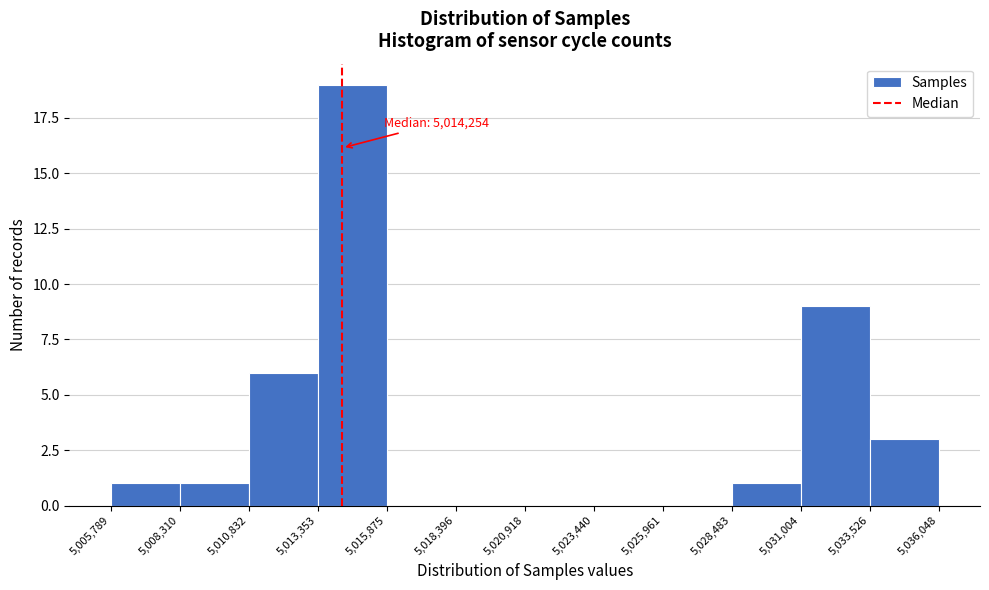

Which range on the x-axis has the tallest bar?

5,013,353 to 5,015,875